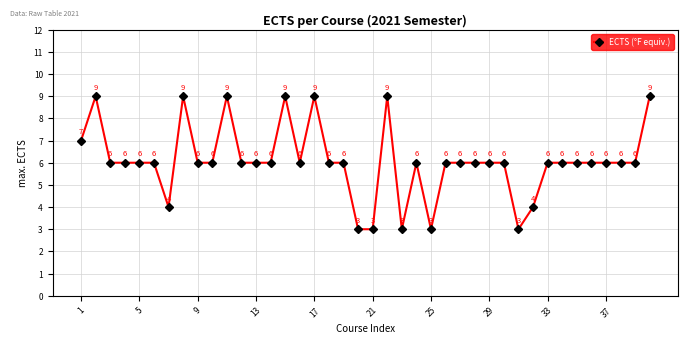

What is the greatest value displayed?

9